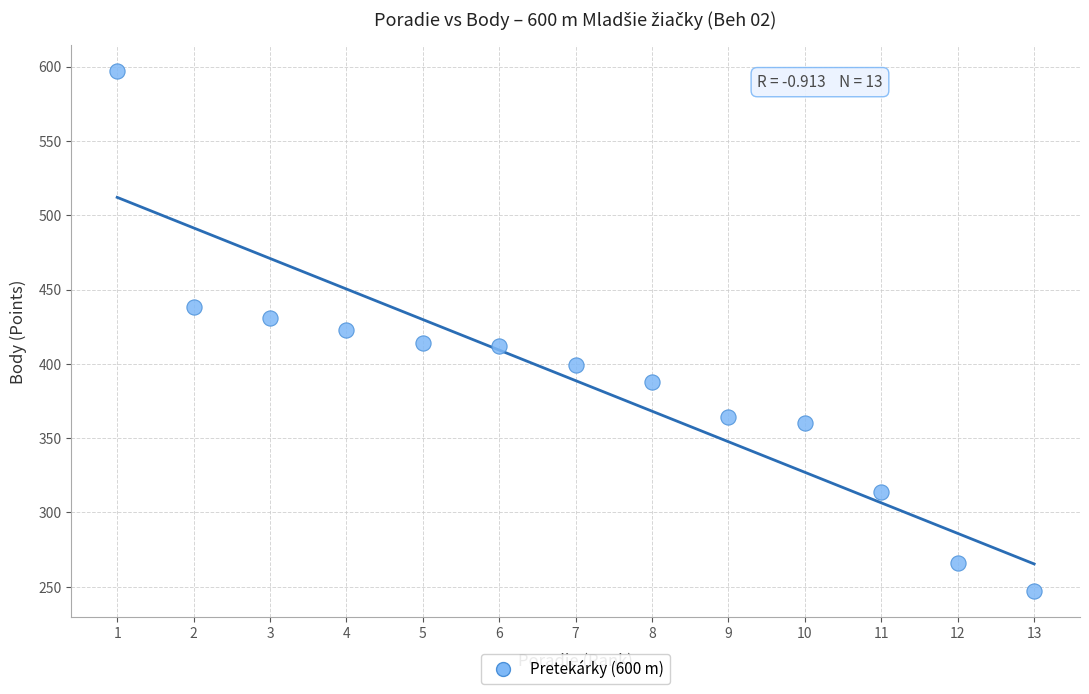

What is the range of X values (max minus min)?

12